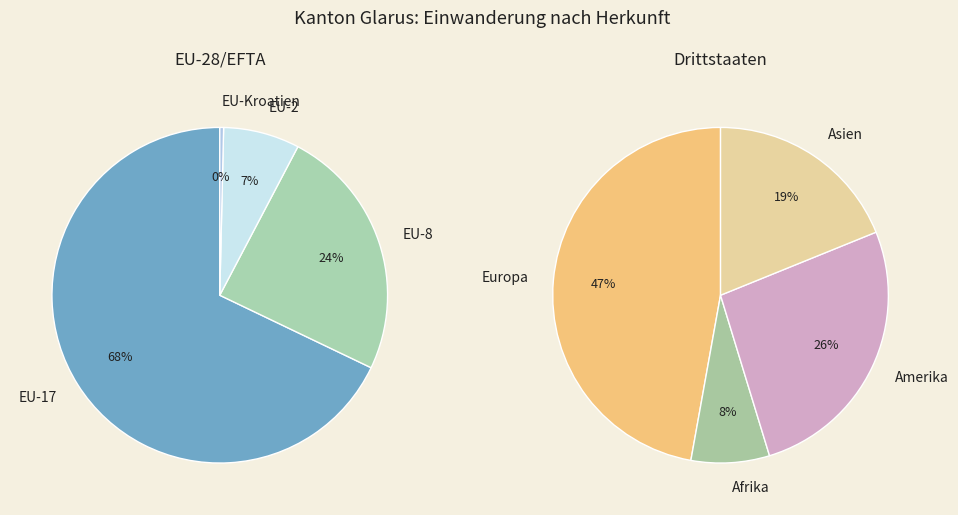

Which slice is the largest?

Europa